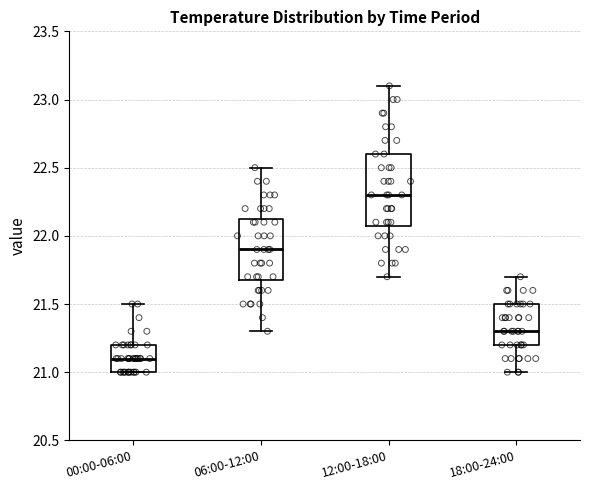

Comparing the boxes themselves (not the whiskers), which one is the tallest?

12:00-18:00